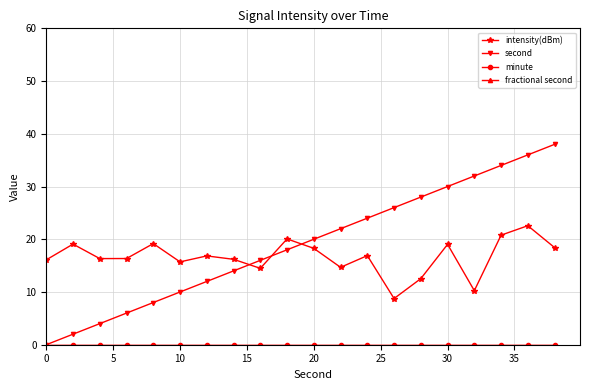

Does the chart have visible grid lines?

Yes